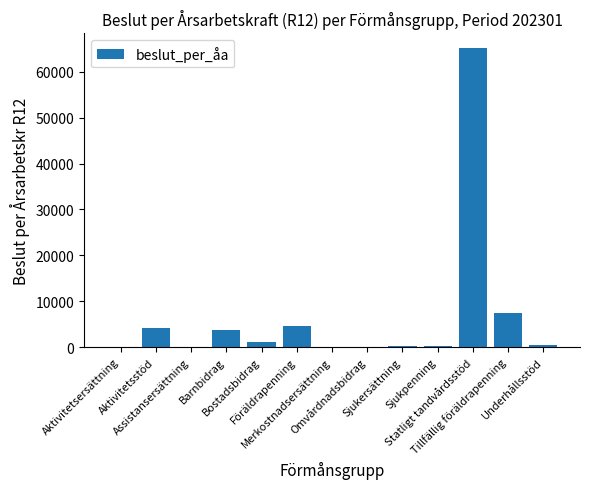

True or false: the data shows 16.0 at Assistansersättning.

True